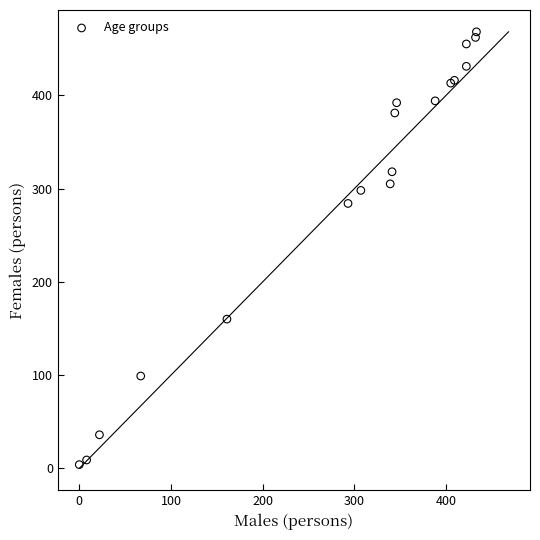

What Y value in the scatter plot is closest to 236?

284